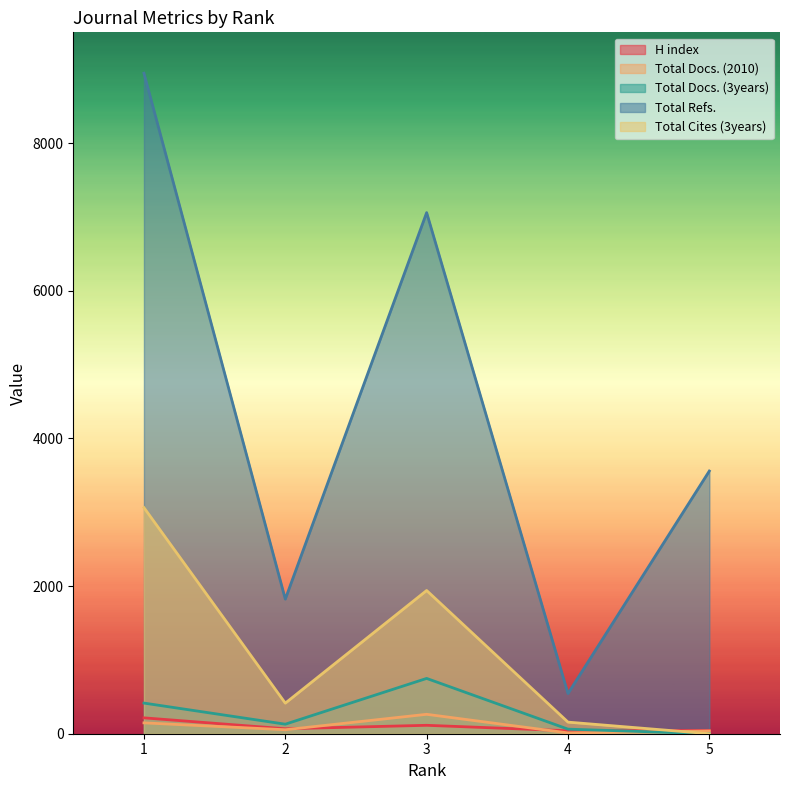

True or false: H index and Total Refs. intersect in this chart.

False